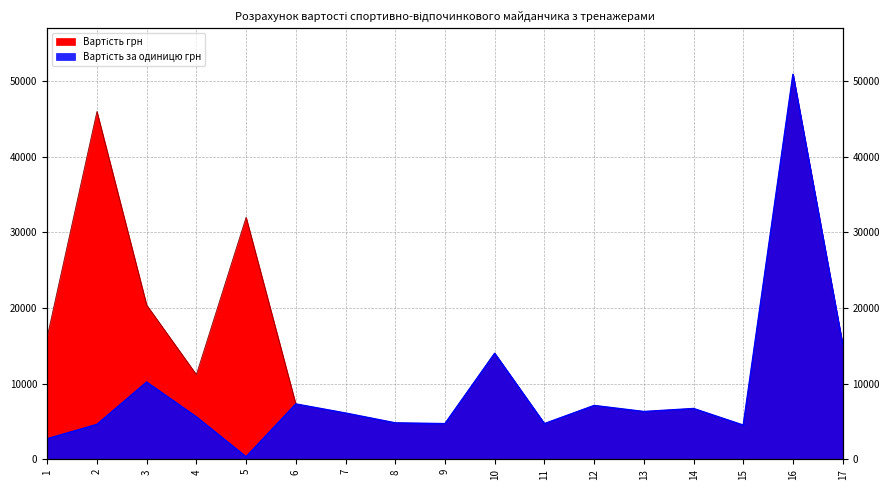

Rank the categories by Вартість грн value from lowest to highest.

15, 9, 11, 8, 7, 13, 14, 12, 6, 4, 10, 17, 1, 3, 5, 2, 16